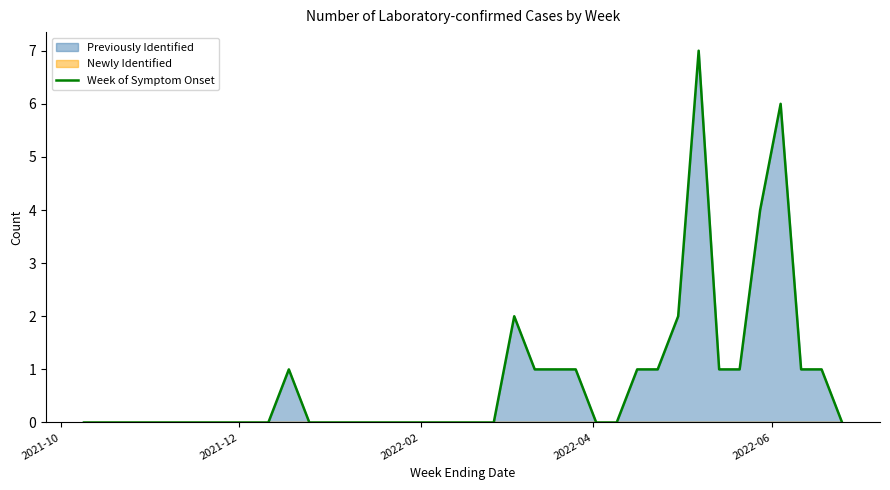

Which label corresponds to the smallest value in the chart?

2021-10